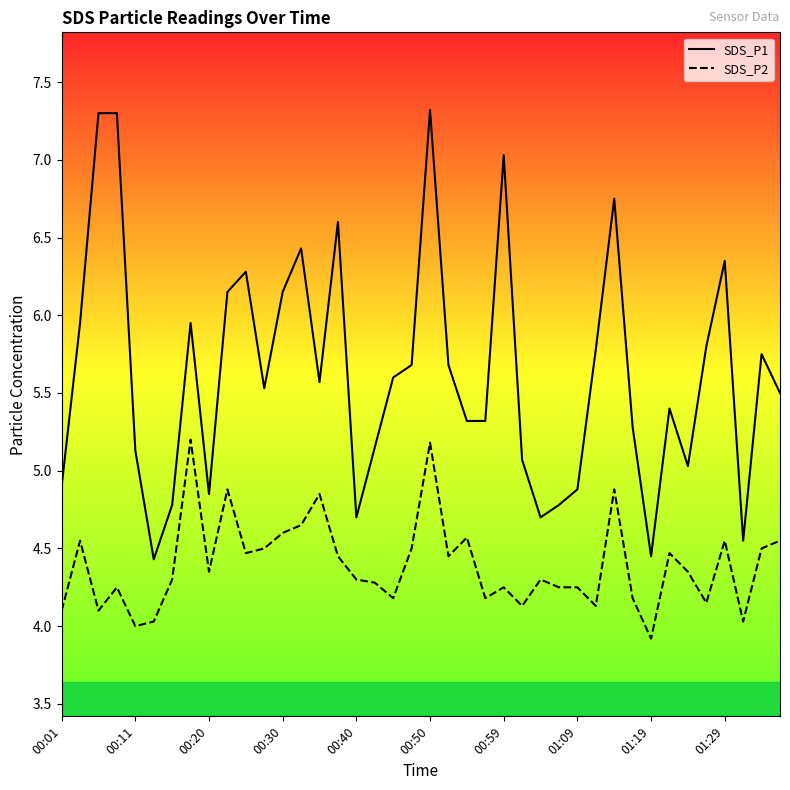

Count the number of data series in this chart.

2